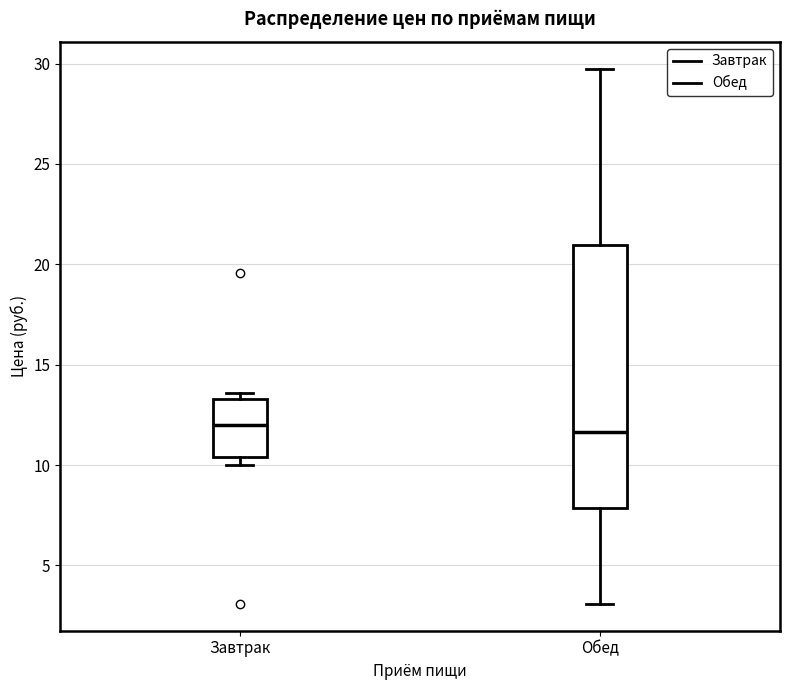

Reading left to right, transcribe this box plot: for each box, give where its median line is, the range the box spans, and where its two whiskers end, as read against the y-axis. The values are not printed on the chart, so give them approximately, as read against the axis.

Завтрак: median 12.0, box 10.5 to 13.5, whiskers 10.0 to 13.5 (just above the box's upper edge)
Обед: median 11.5, box 8.0 to 21.0, whiskers 3.0 to 29.5